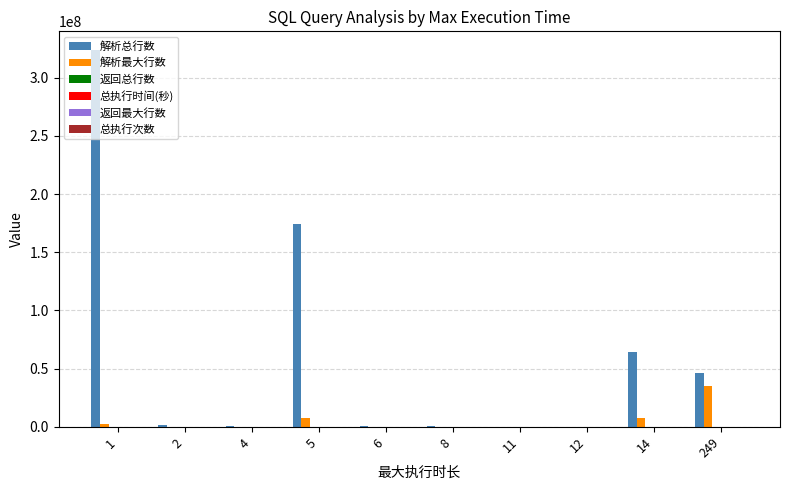

What is the sum of all 解析最大行数 values?

52171505